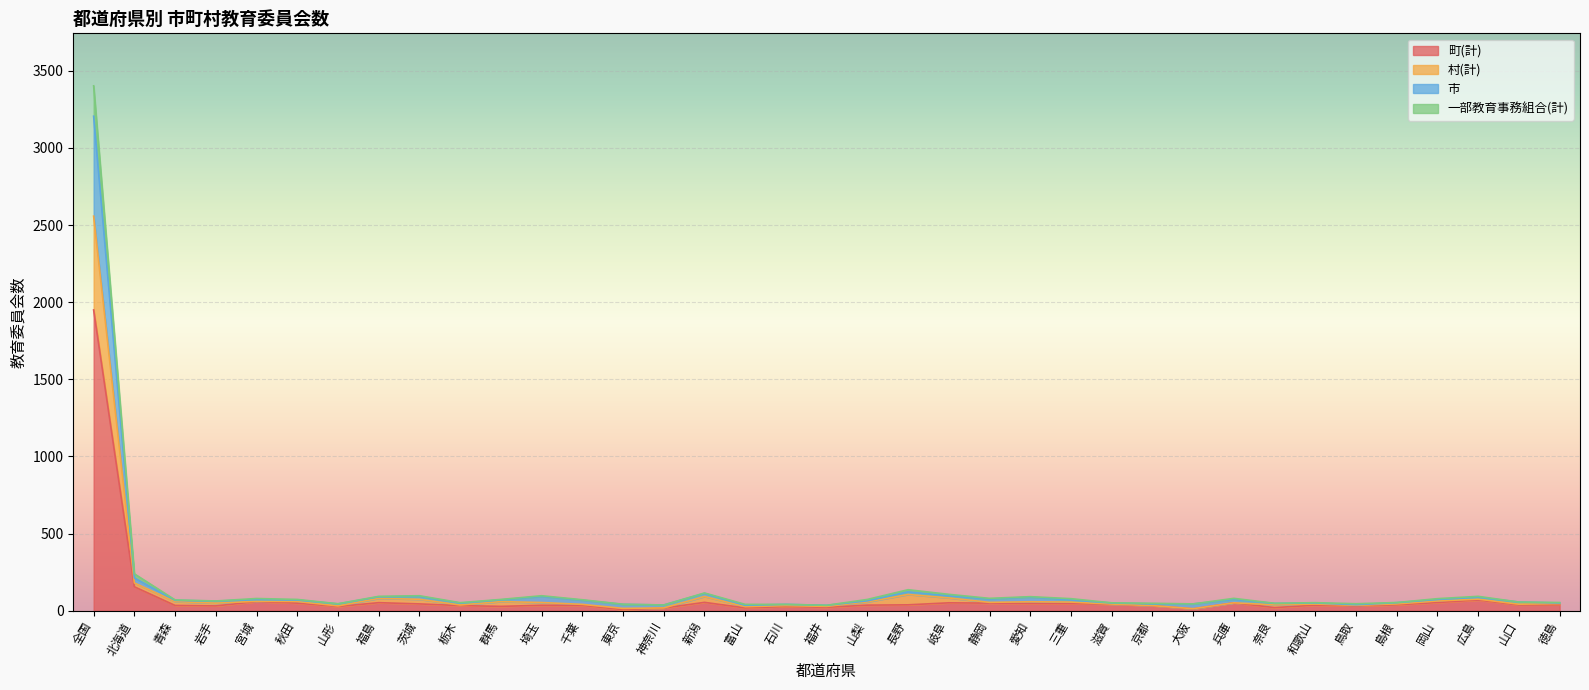

What is the maximum value shown in the chart?

3403